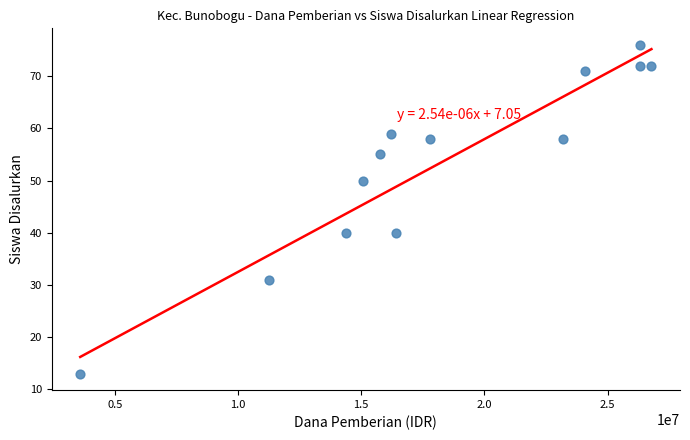

What is the range of X values (max minus min)?

23175000